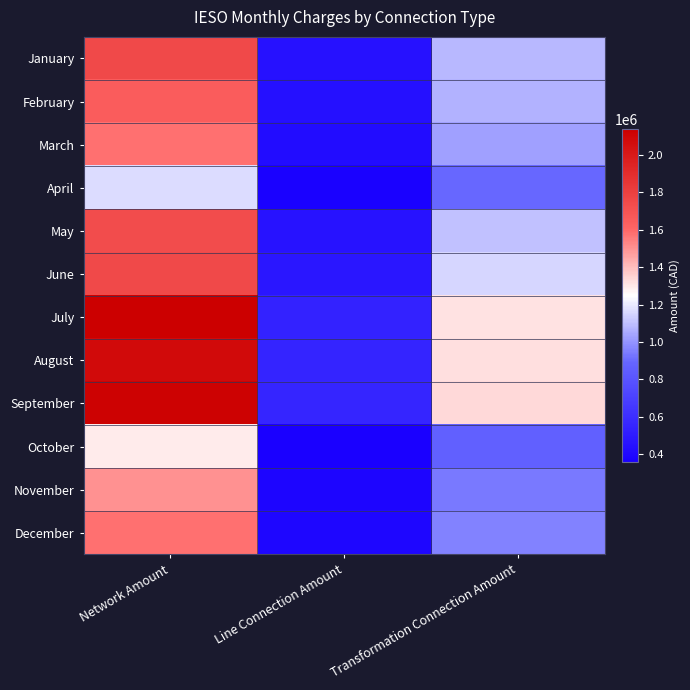

Reading left to right, transcribe all the data shown in this chart.

January: Network Amount=1752035.8	Line Connection Amount=450339.6	Transformation Connection Amount=1084689.0
February: Network Amount=1656060.8	Line Connection Amount=444005.5	Transformation Connection Amount=1069432.7
March: Network Amount=1578883.9	Line Connection Amount=426205.5	Transformation Connection Amount=1026559.6
April: Network Amount=1169330.8	Line Connection Amount=371133.3	Transformation Connection Amount=893912.4
May: Network Amount=1736620.5	Line Connection Amount=457489.4	Transformation Connection Amount=1101909.9
June: Network Amount=1749889.8	Line Connection Amount=478896.8	Transformation Connection Amount=1153472.0
July: Network Amount=2136173.8	Line Connection Amount=545684.7	Transformation Connection Amount=1314337.4
August: Network Amount=2077804.1	Line Connection Amount=549420.7	Transformation Connection Amount=1323335.8
September: Network Amount=2117415.0	Line Connection Amount=553859.2	Transformation Connection Amount=1334026.6
October: Network Amount=1295410.2	Line Connection Amount=358536.5	Transformation Connection Amount=863571.9
November: Network Amount=1503220.1	Line Connection Amount=390394.2	Transformation Connection Amount=940304.4
December: Network Amount=1577294.2	Line Connection Amount=398204.4	Transformation Connection Amount=959116.1